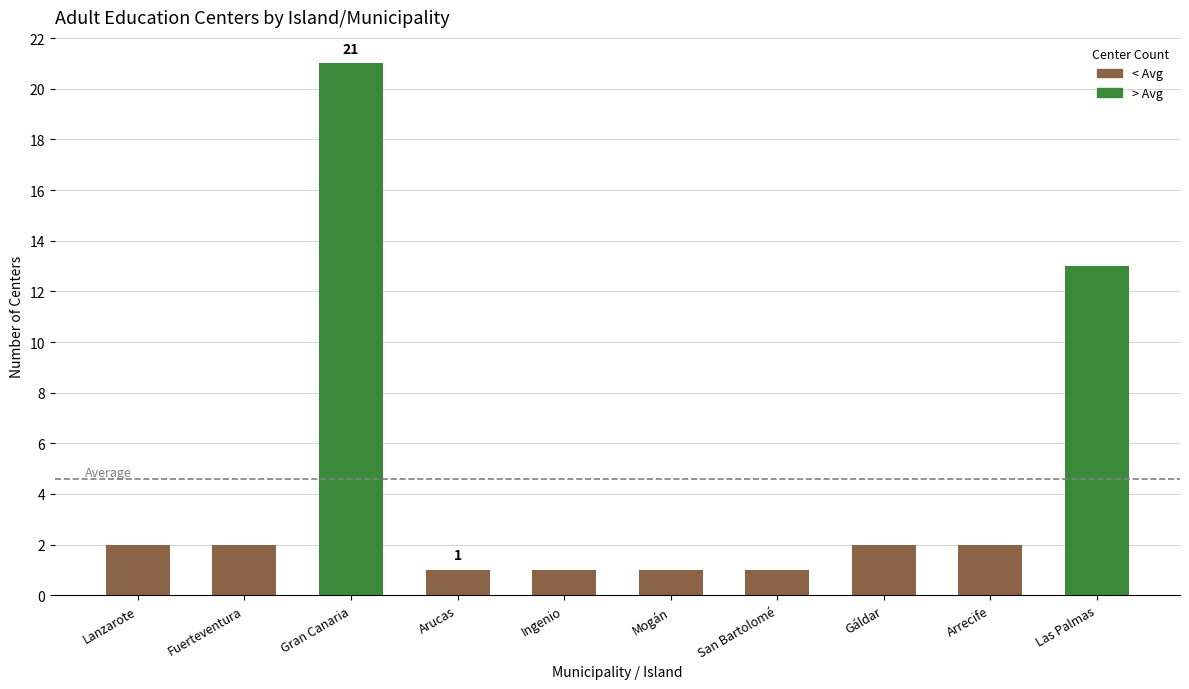

True or false: the data shows 3 at Arrecife.

False